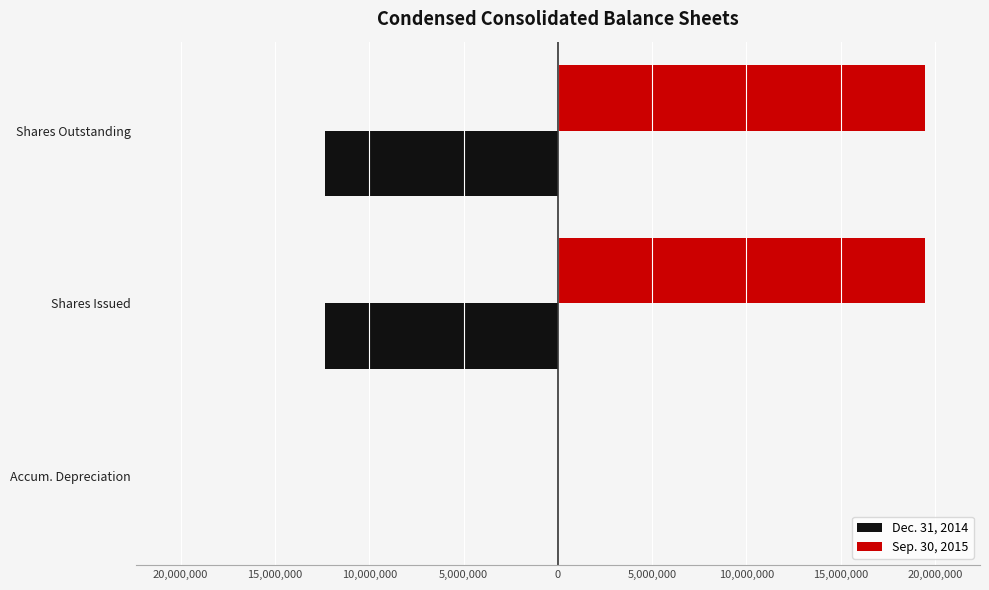

What are all the series names shown in the legend?

Dec. 31, 2014, Sep. 30, 2015